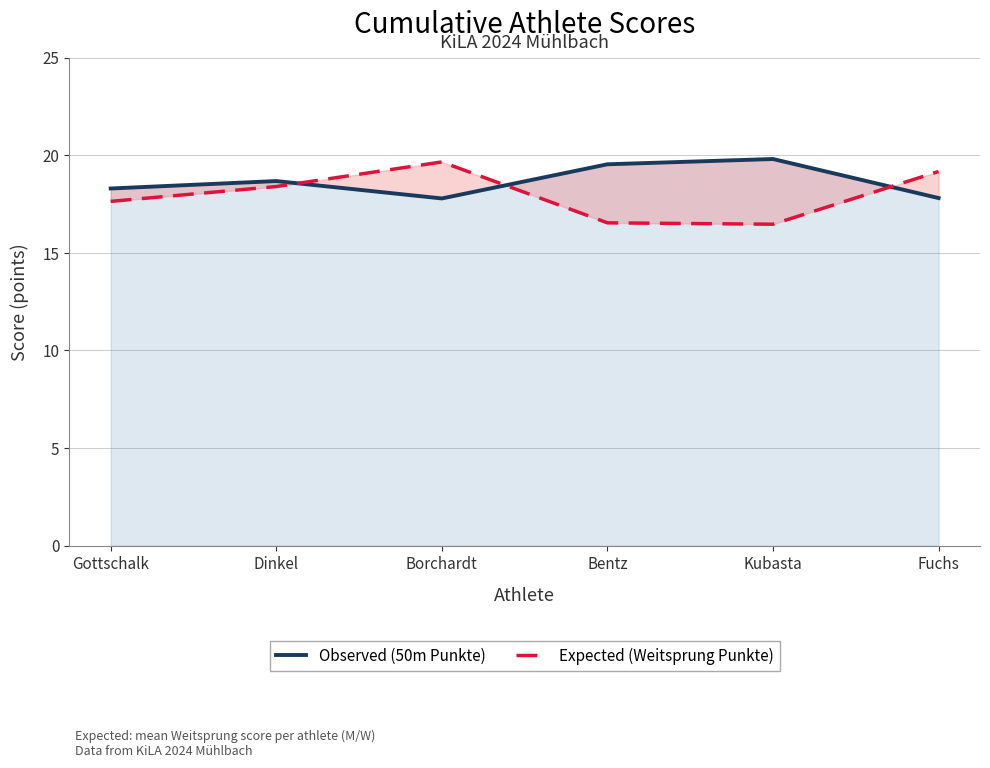

Between Fuchs and Bentz, which is larger?

Bentz